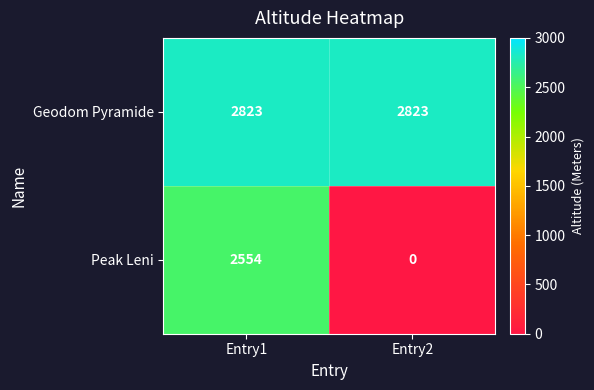

At which category does the chart reach its minimum across all series?

Entry2